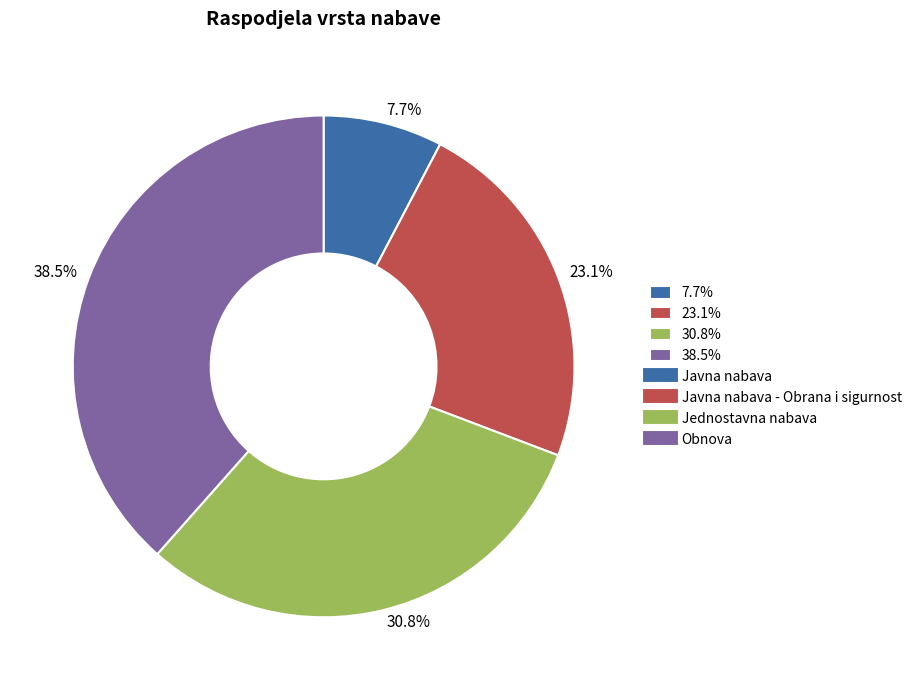

Rank the categories by value from lowest to highest.

7.7%, 23.1%, 30.8%, 38.5%